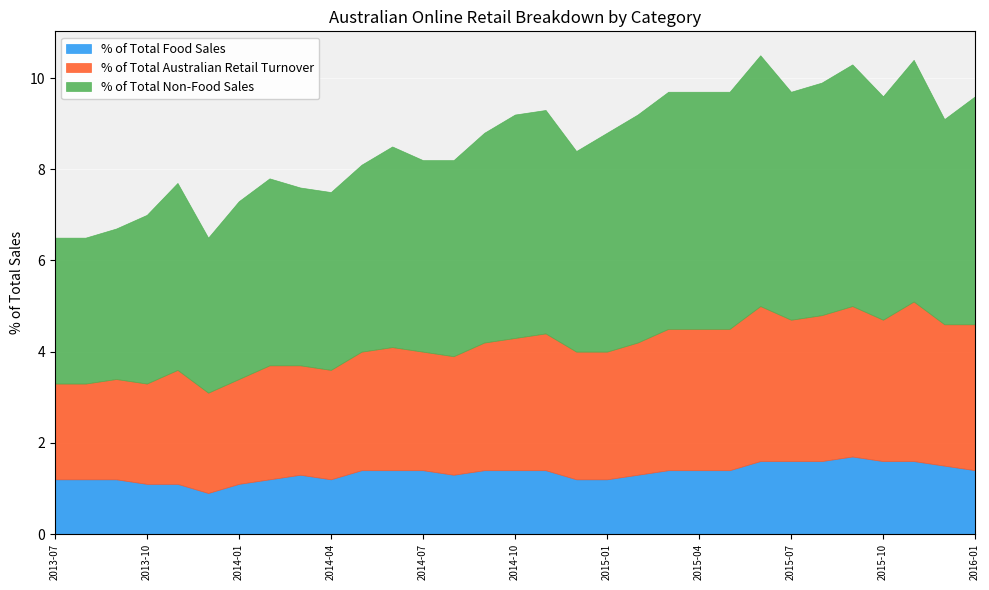

What is the average value of the % of Total Non-Food Sales series?

4.5